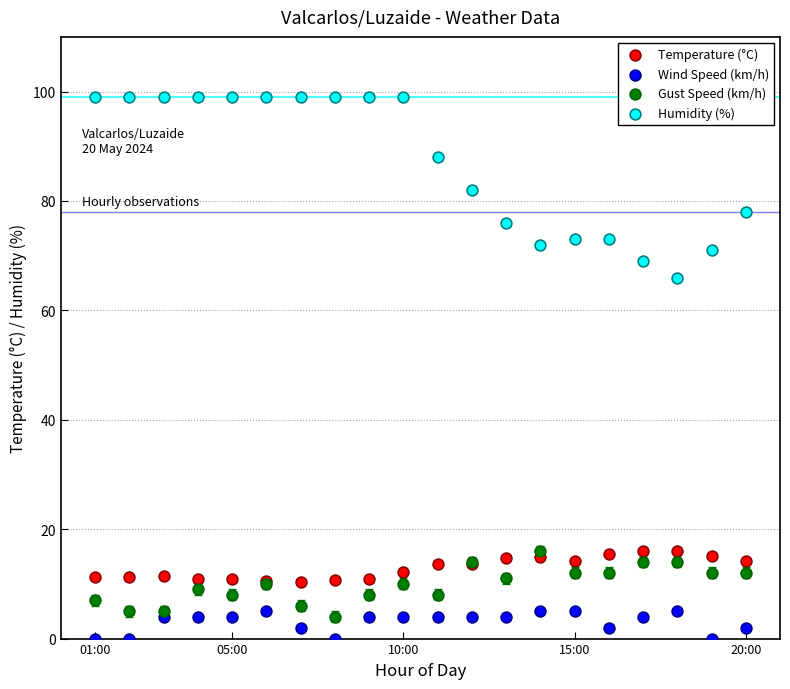

Which series reaches the minimum Y coordinate?

Wind Speed (km/h)